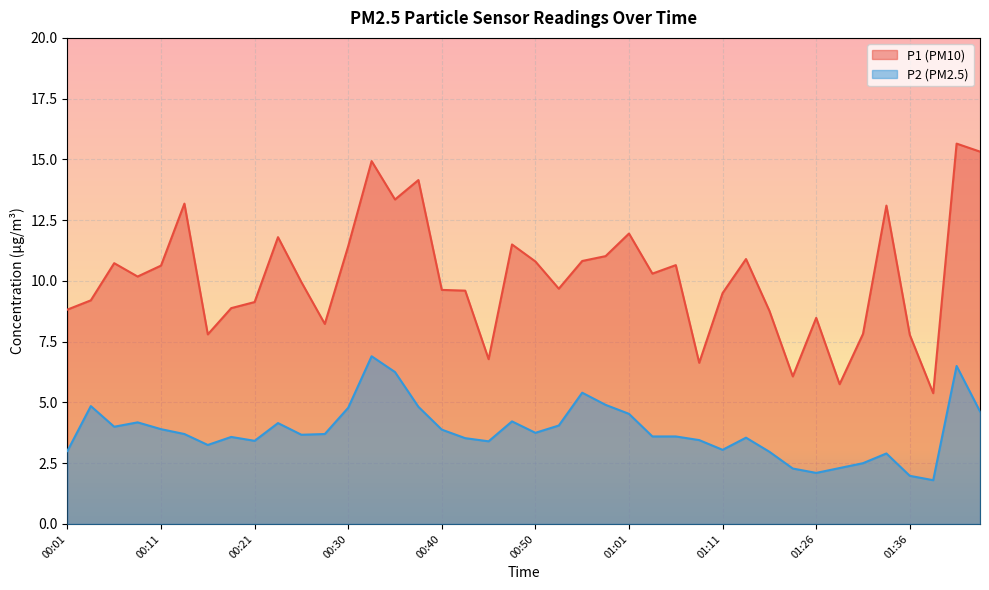

True or false: P1 and P2 cross at least once.

False